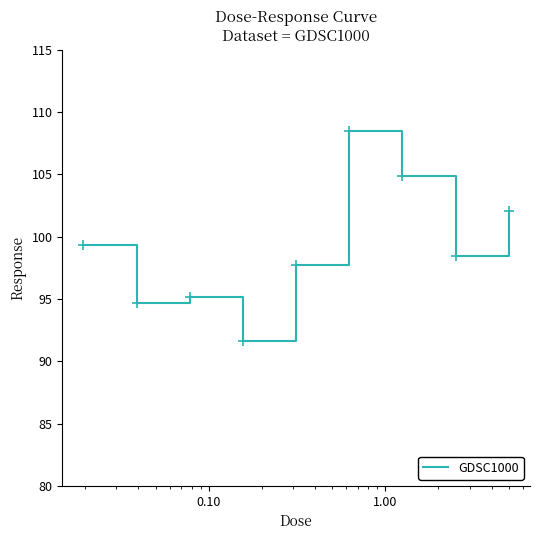

What is the maximum value shown in the chart?

108.4